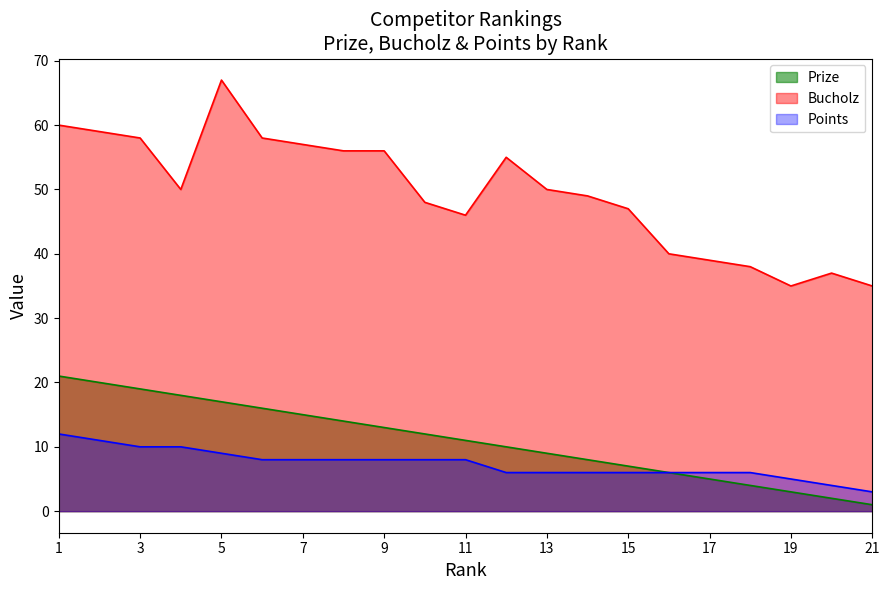

How many distinct data groups are displayed?

3